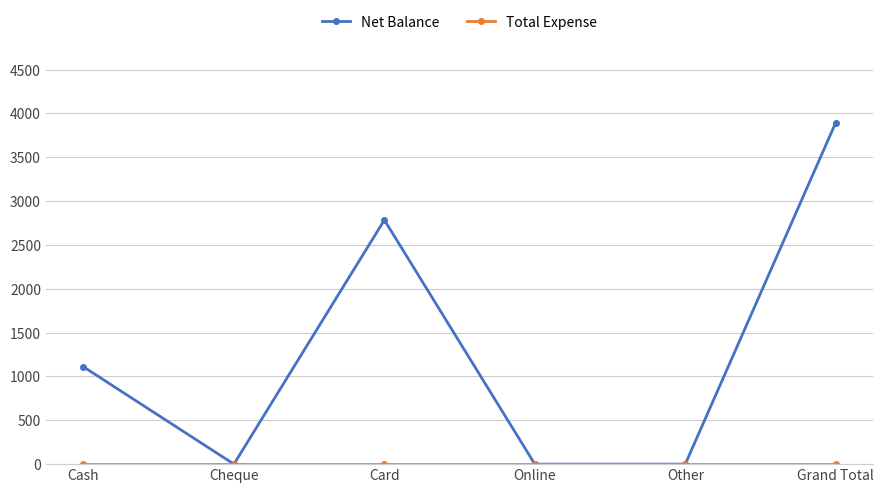

Which series has the largest range (max minus min)?

Net Balance